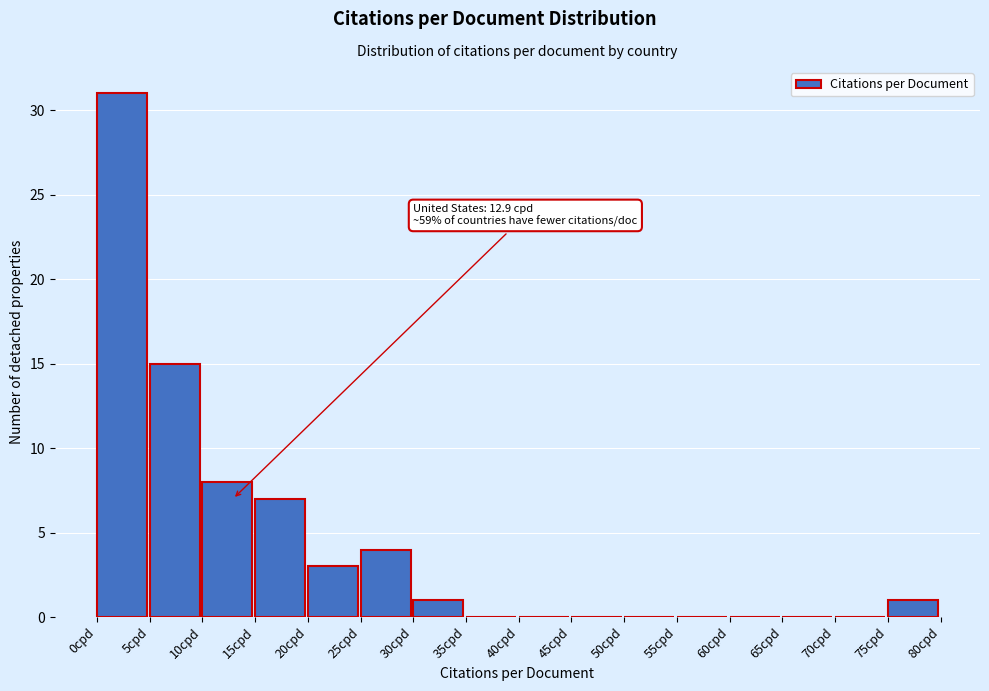

Which range on the x-axis has the tallest bar?

0 to 5